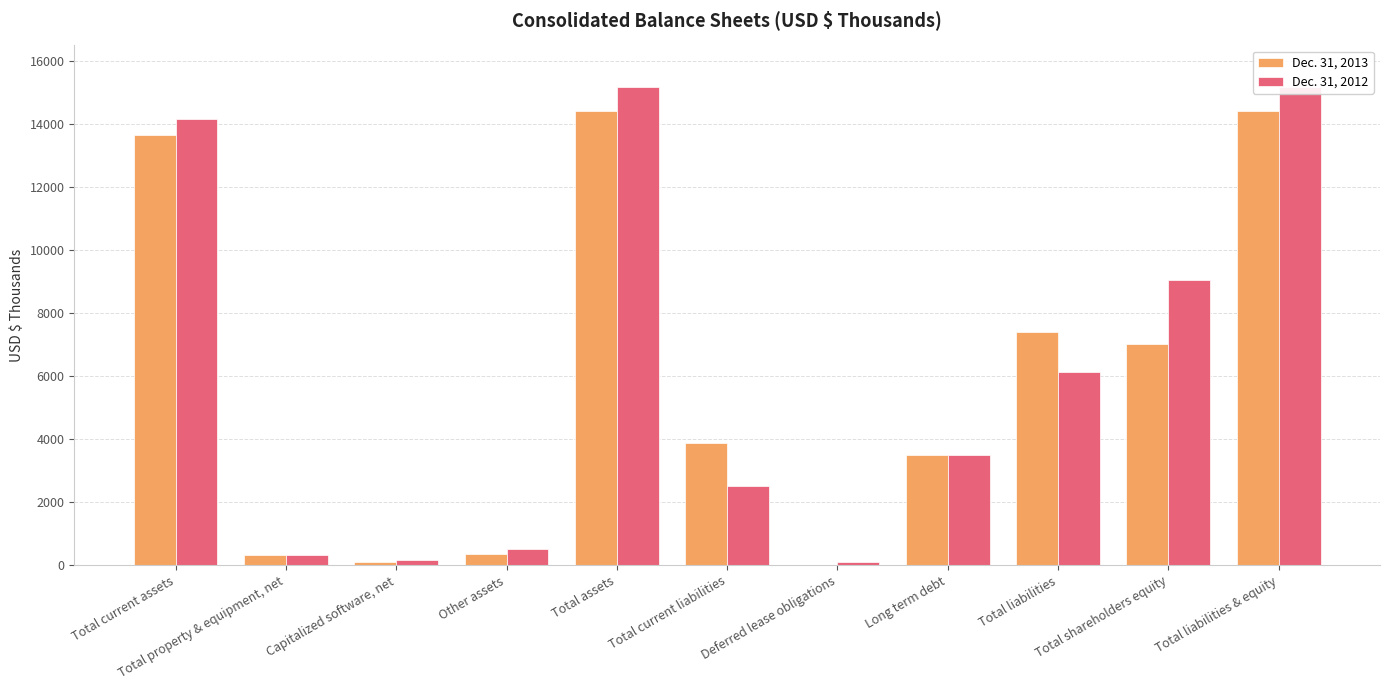

What are all the series names shown in the legend?

Dec. 31, 2013, Dec. 31, 2012